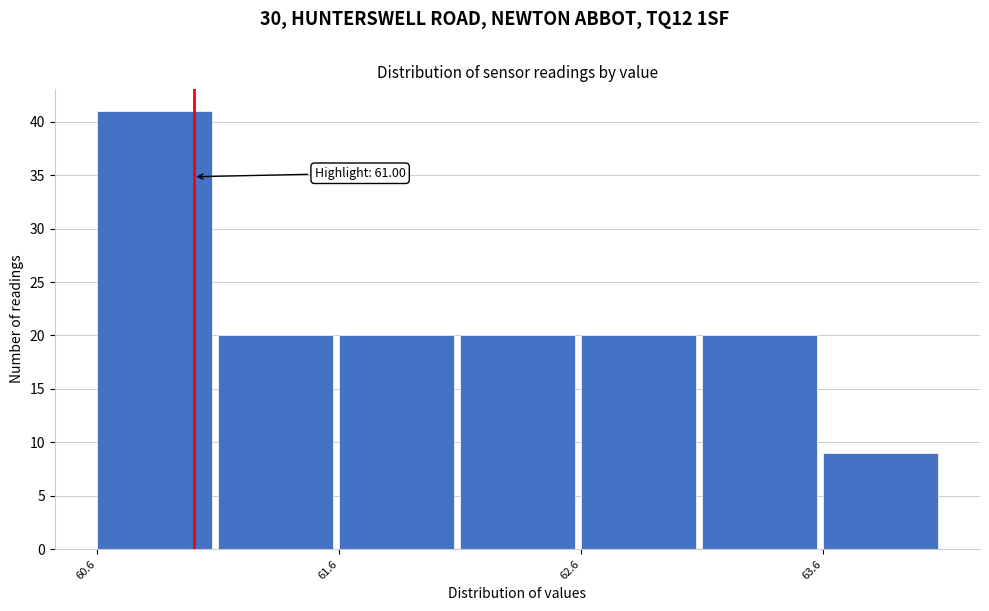

Over which range of the x-axis is the bar tallest?

60.6 to 61.1